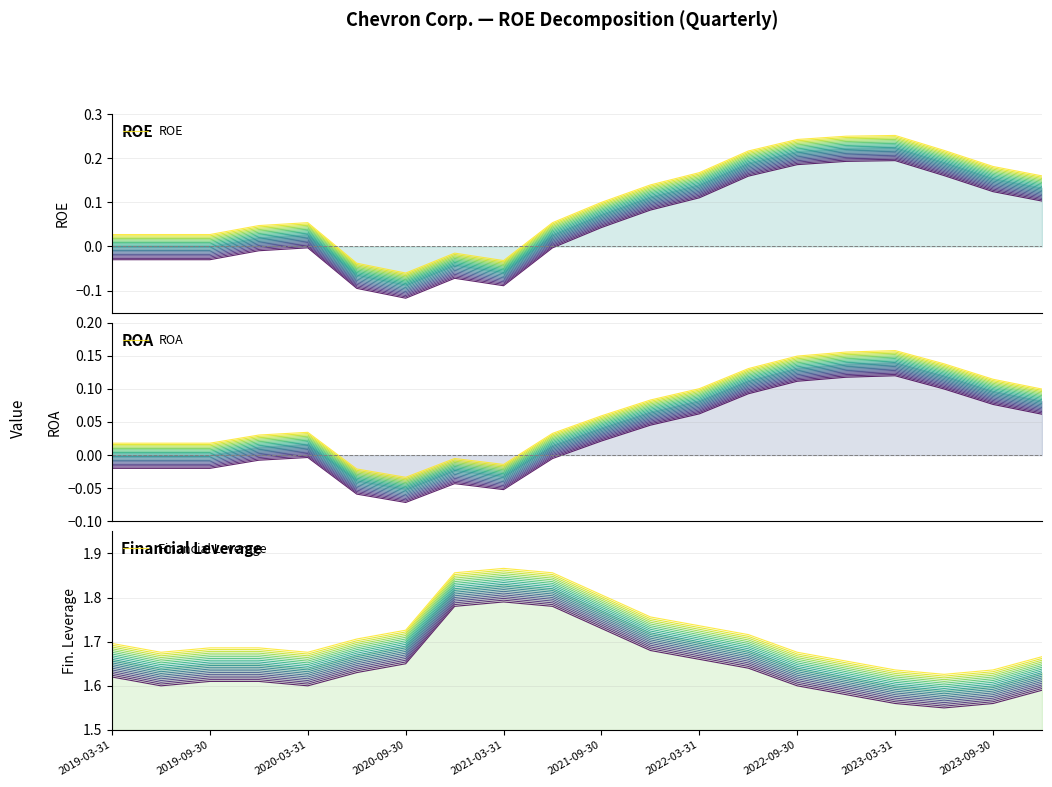

At which label does Financial Leverage reach its peak?

2021-03-31